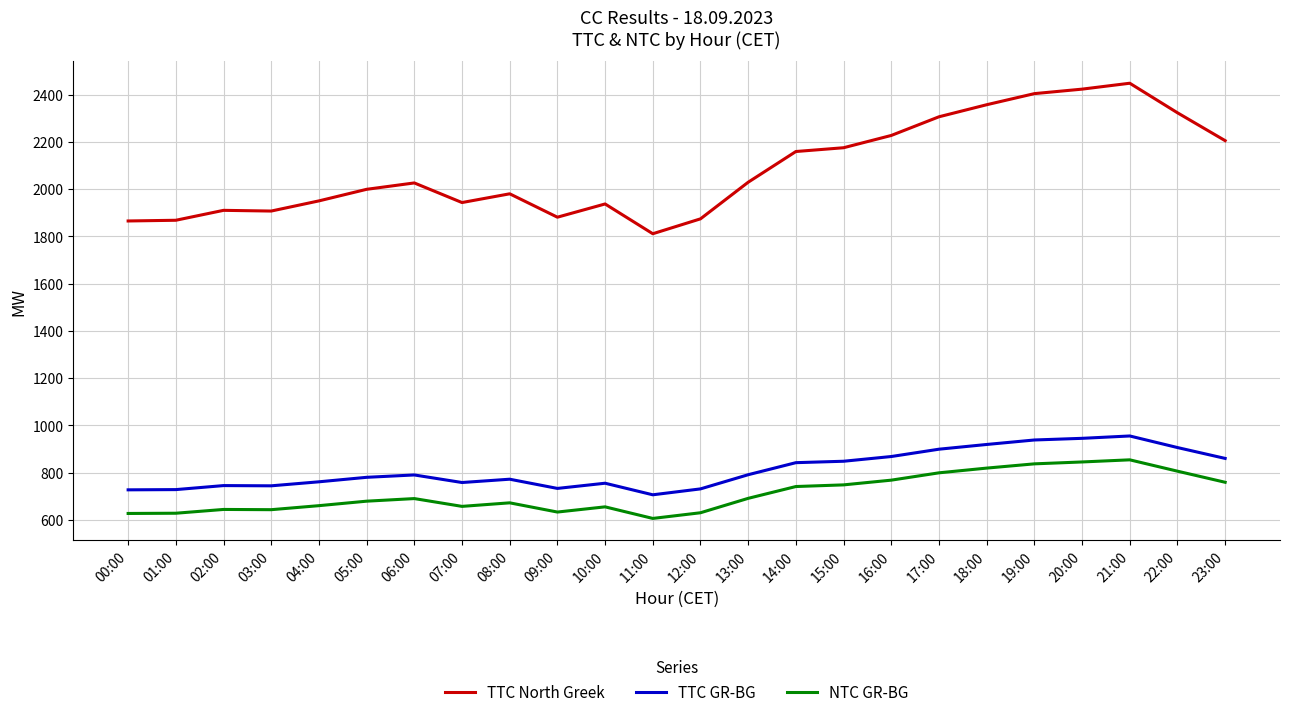

What is the difference between the maximum and minimum values in the TTC GR-BG series?

249